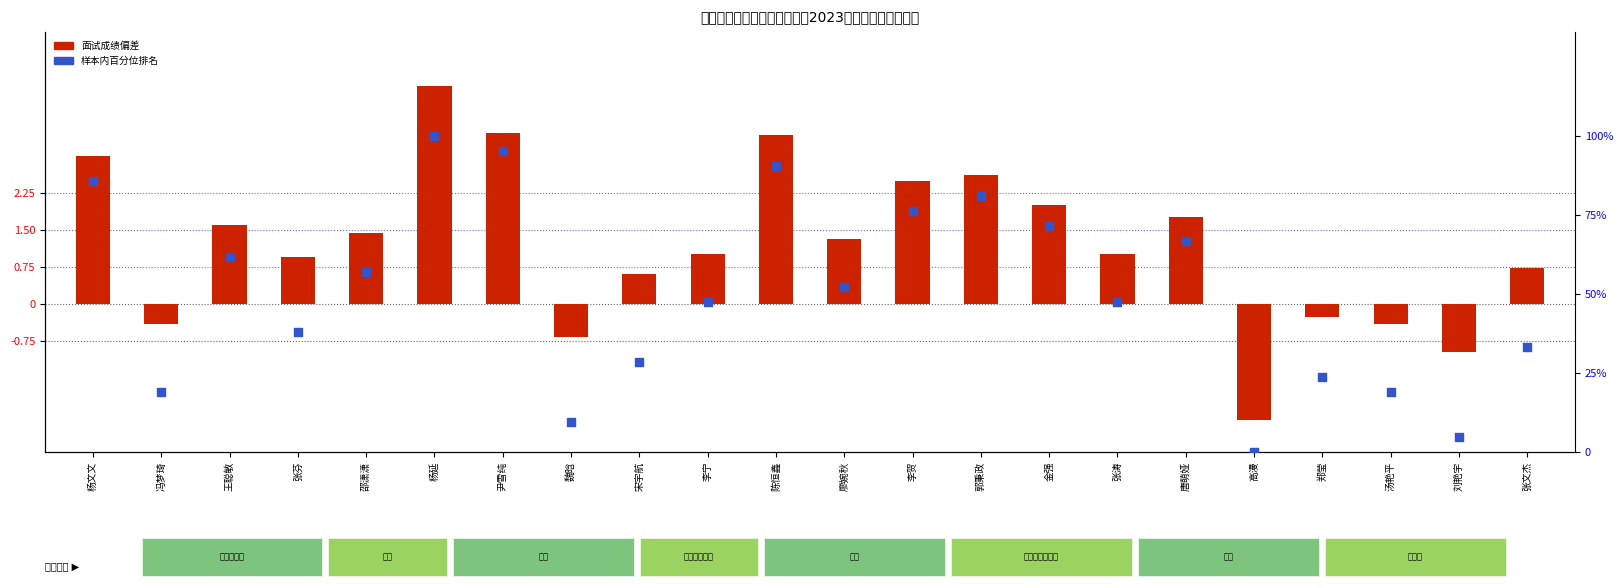

Which series contains the highest Y value?

样本内百分位排名